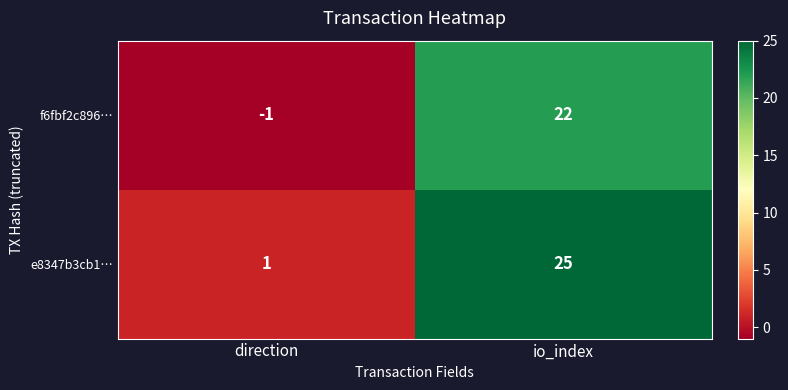

How many distinct data groups are displayed?

2